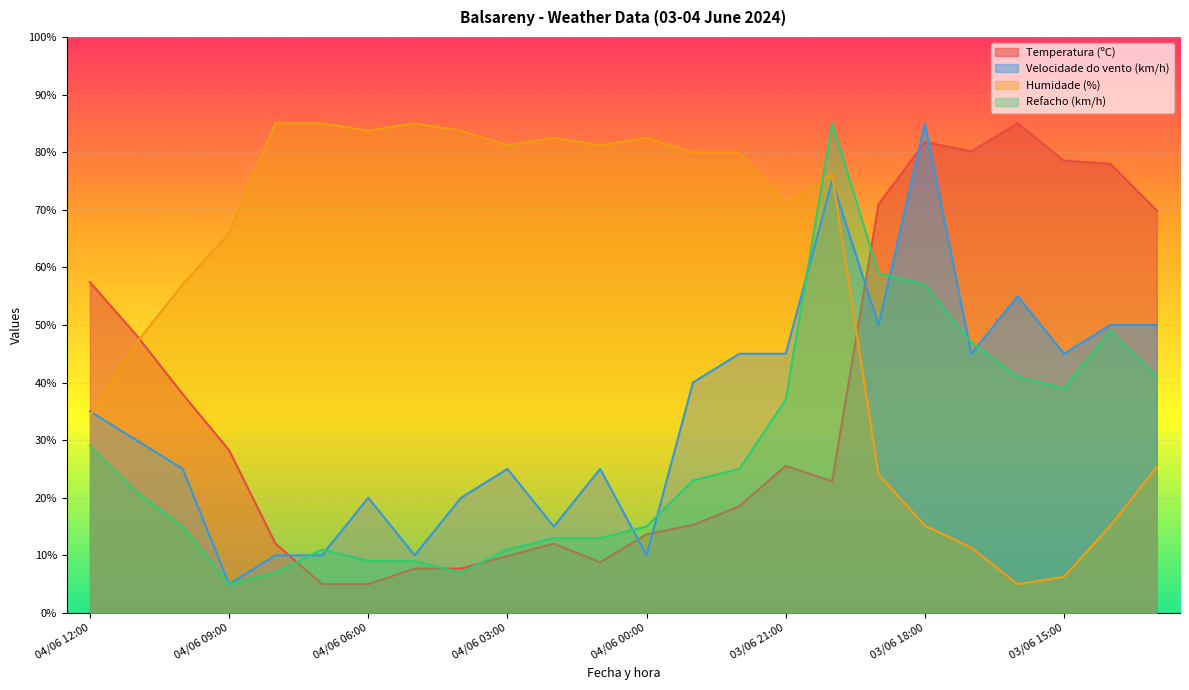

What is the maximum value shown in the chart?

85.0